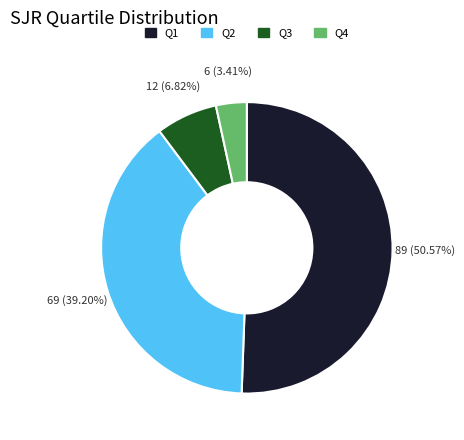

Rank the categories by value from highest to lowest.

Q1, Q2, Q3, Q4